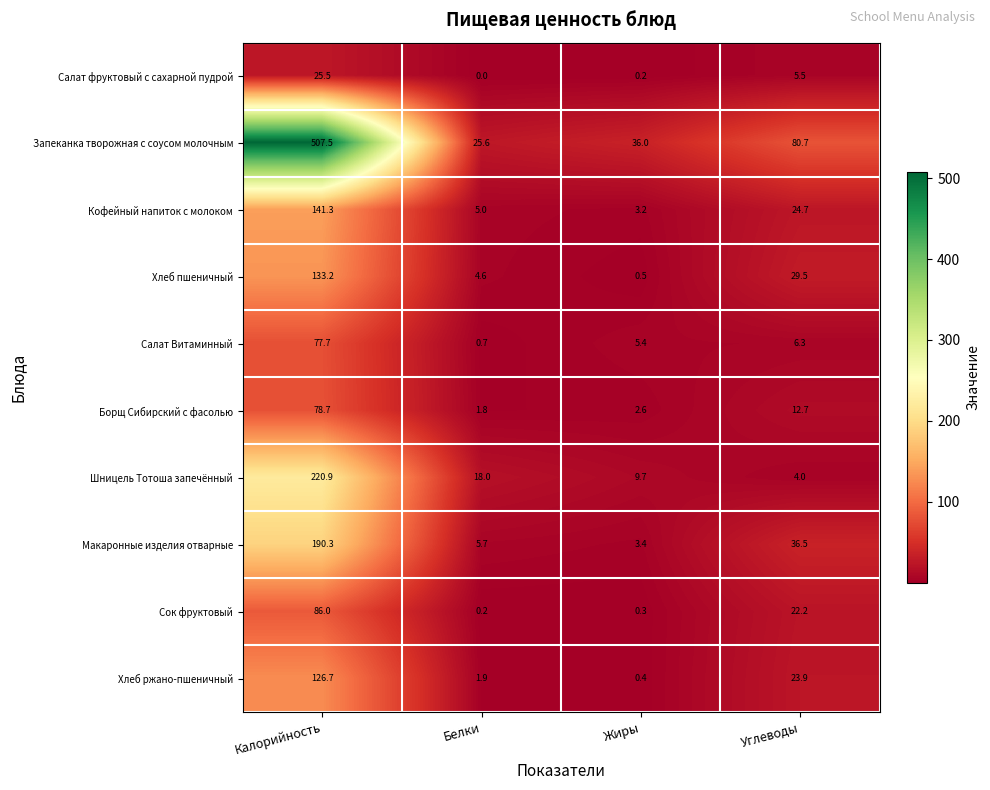

How many values in the Сок фруктовый series exceed 22?

2